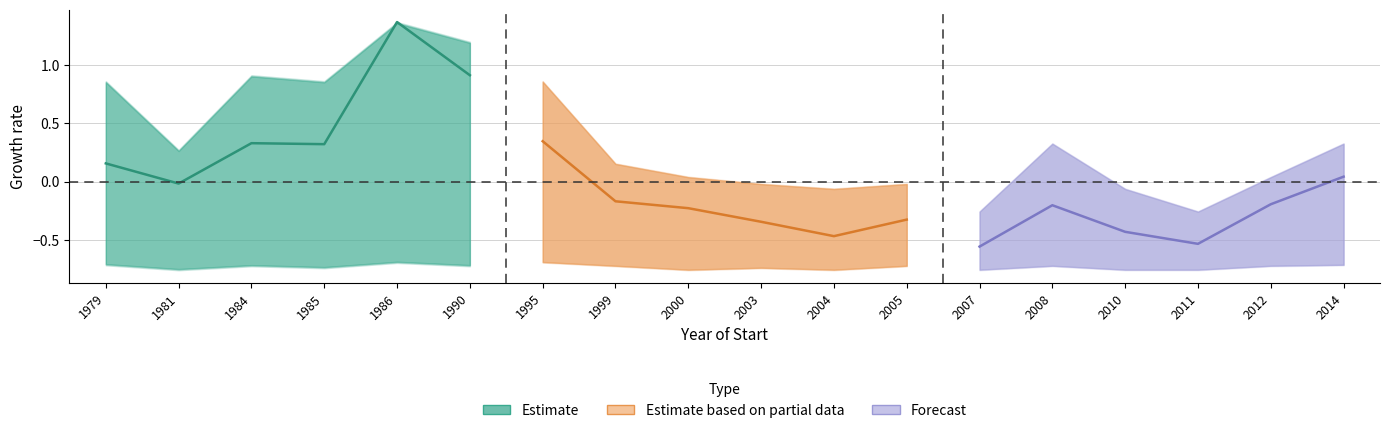

True or false: Estimate and Forecast intersect in this chart.

False